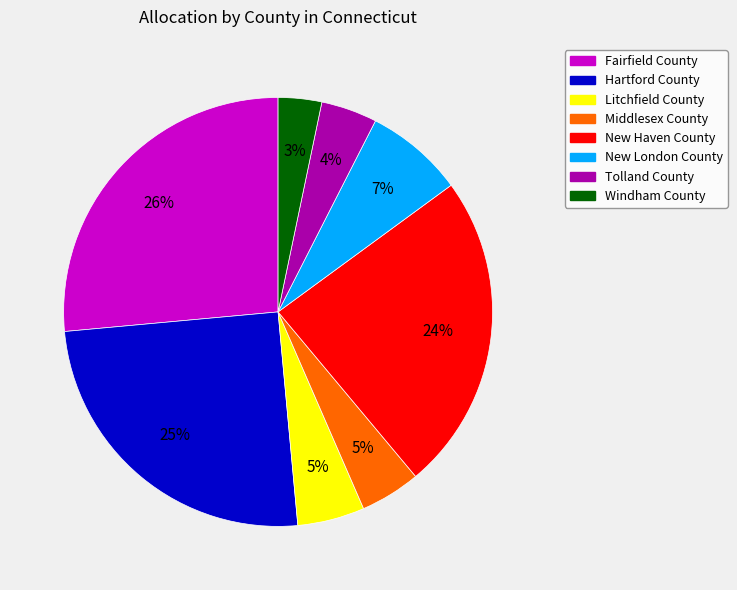

Does any single category account for the majority?

No